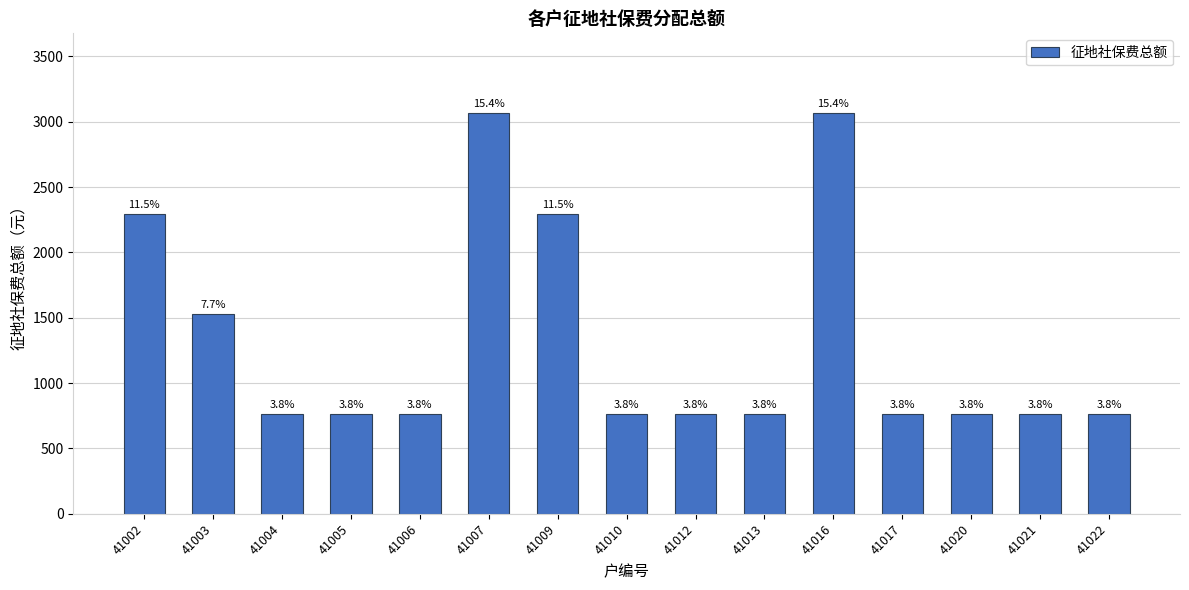

Reading left to right, list all the values displayed in this chart.

41002=2297.7	41003=1531.8	41004=765.9	41005=765.9	41006=765.9	41007=3063.6	41009=2297.7	41010=765.9	41012=765.9	41013=765.9	41016=3063.6	41017=765.9	41020=765.9	41021=765.9	41022=765.9